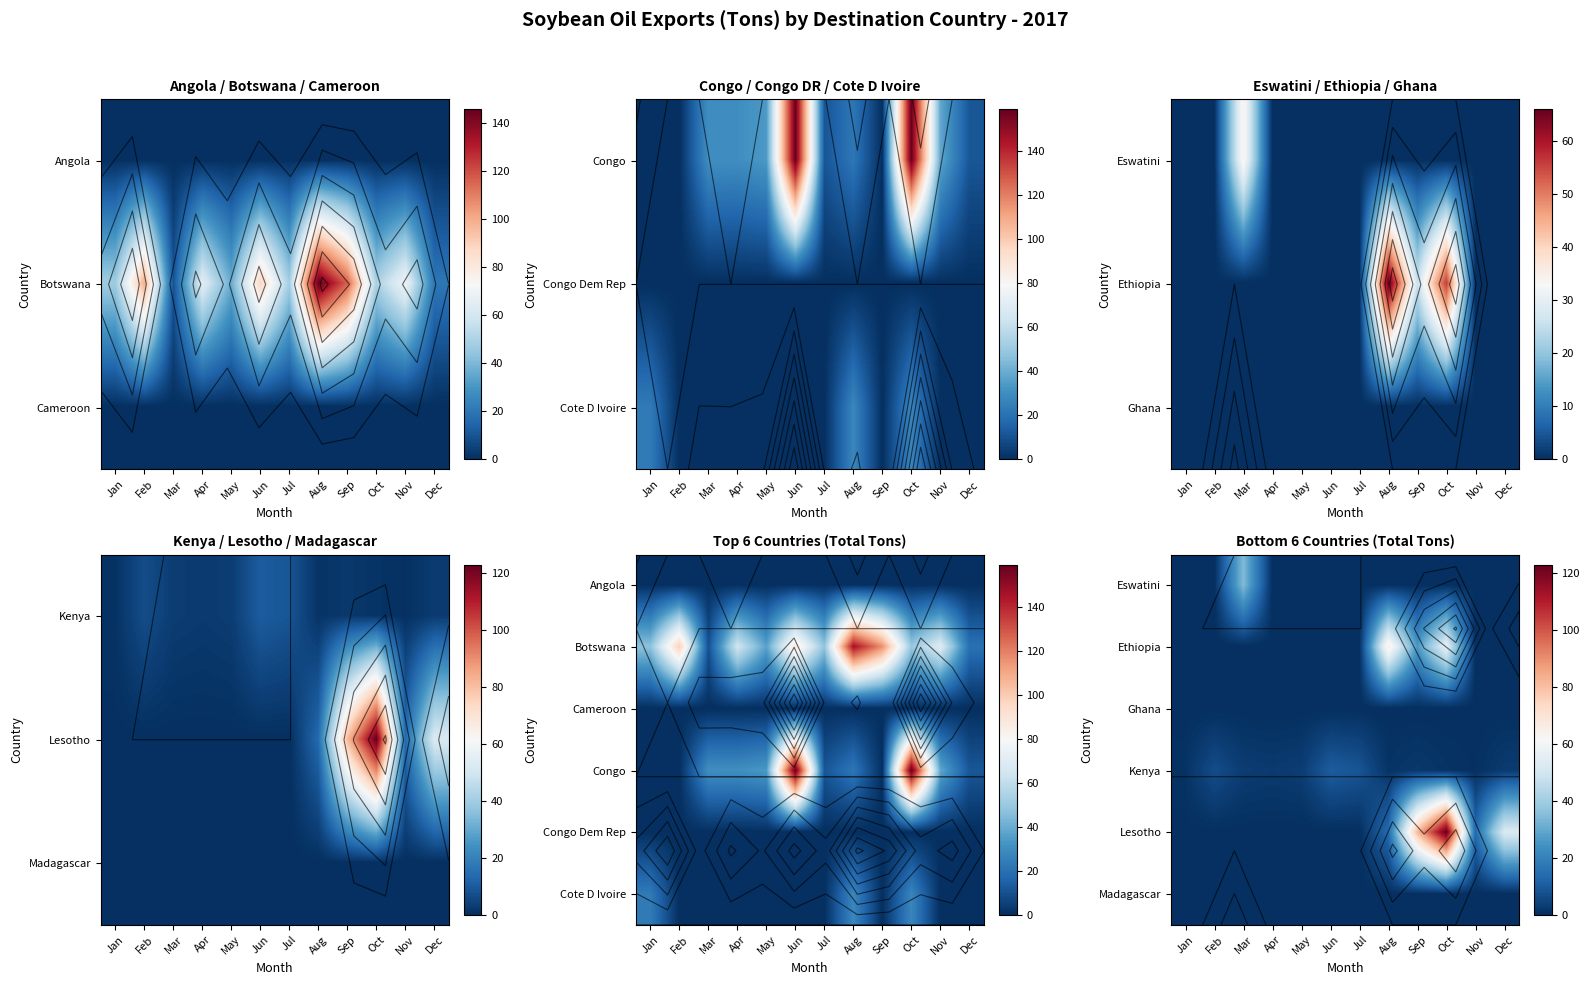

True or false: Madagascar has a value of 0.0 at Jan.

True